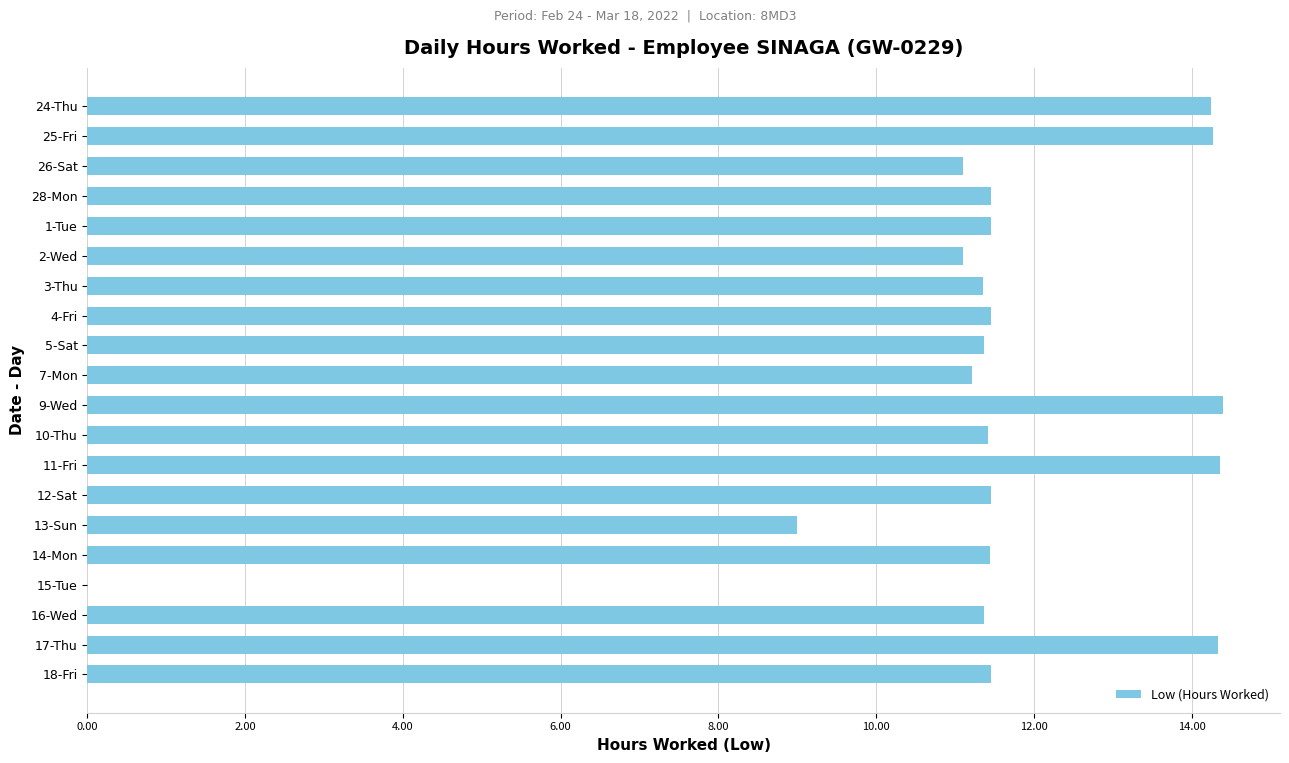

The chart shows a value of 4.2 at 12-Sat. True or false?

False